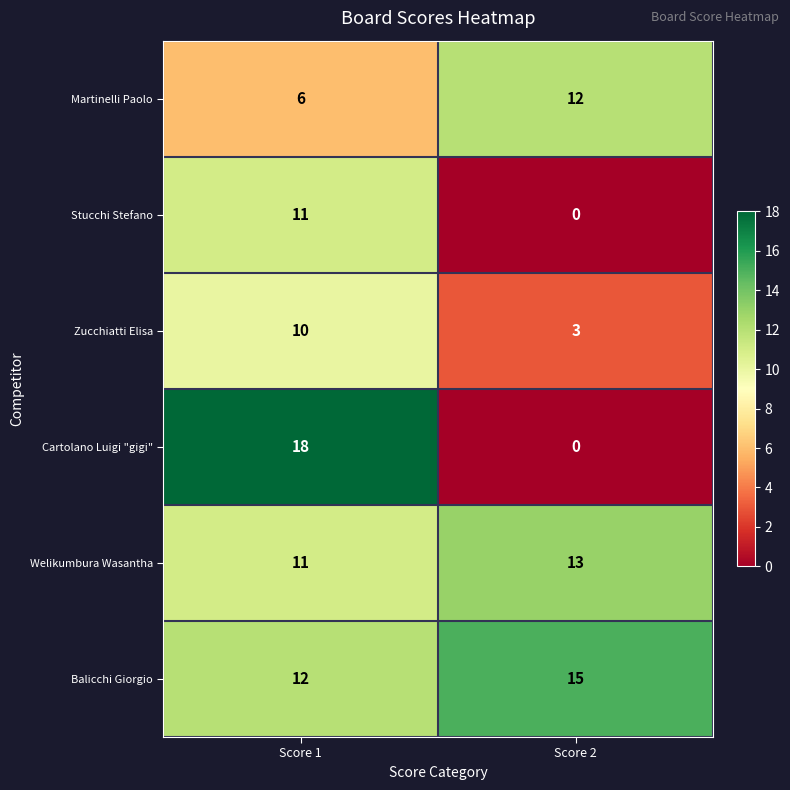

Which series has the largest range (max minus min)?

Cartolano Luigi "gigi"